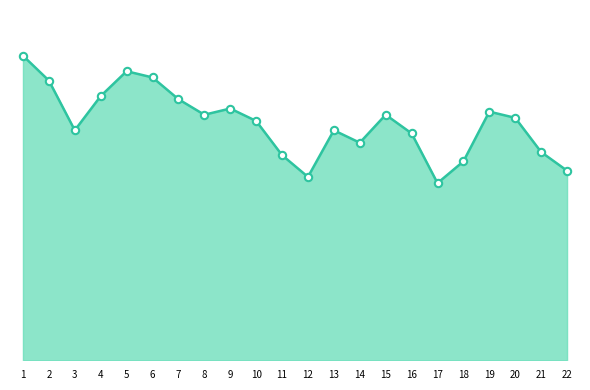

Does the chart have visible grid lines?

No